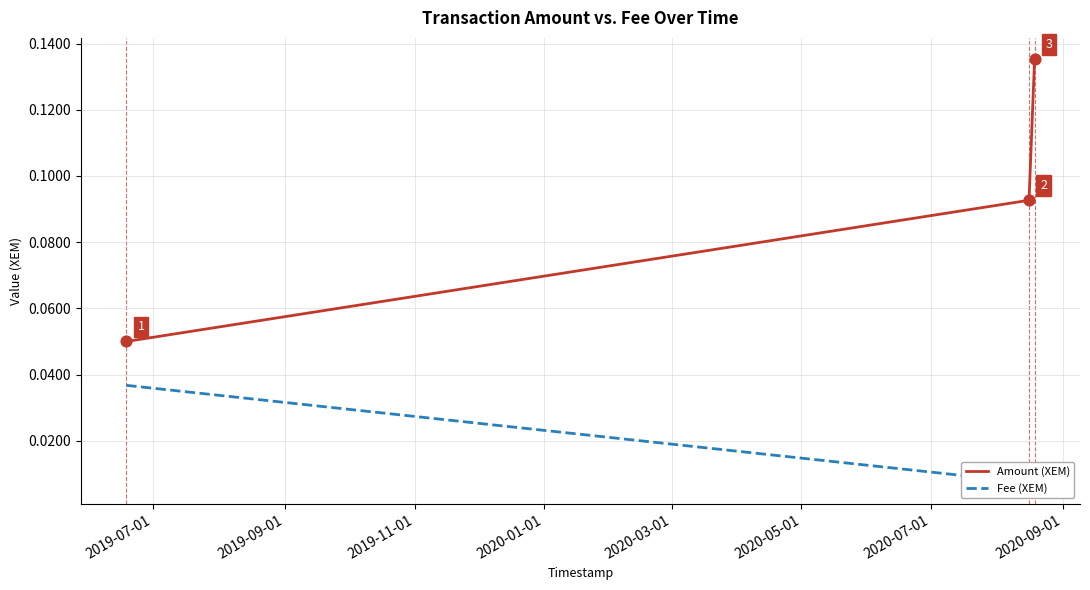

Is the value of Fee (XEM) at 2019-07-01 greater than the value of Amount (XEM) at 2019-11-01?

No